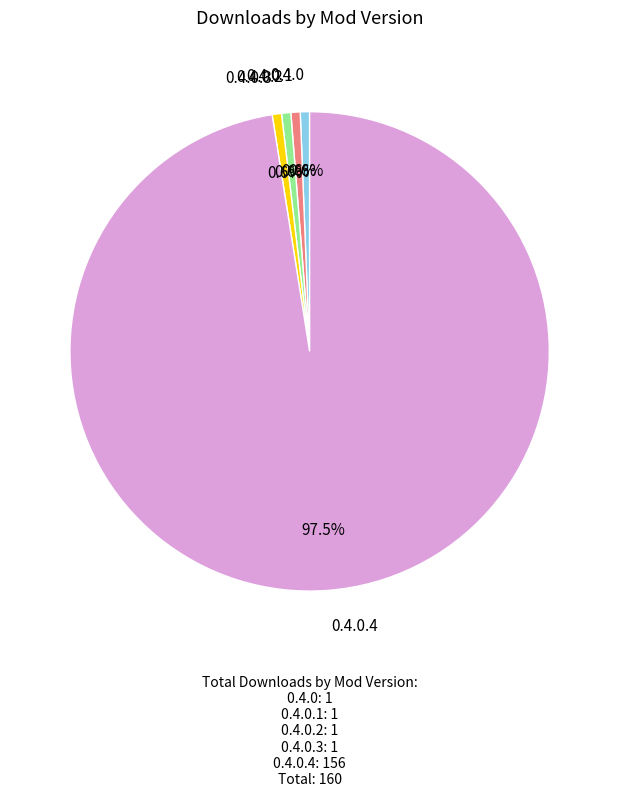

Does 0.4.0.4 account for over 50% of the chart?

Yes